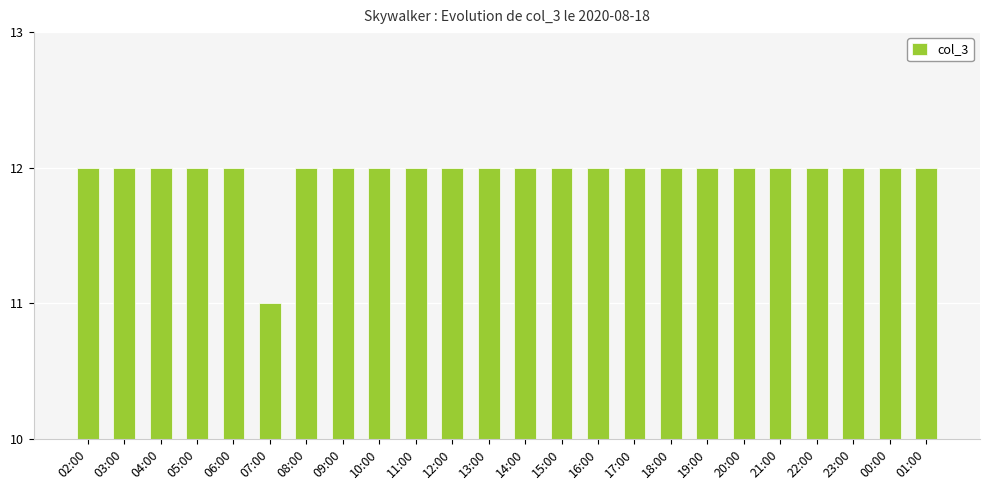

How many values are between 12 and 13?

23